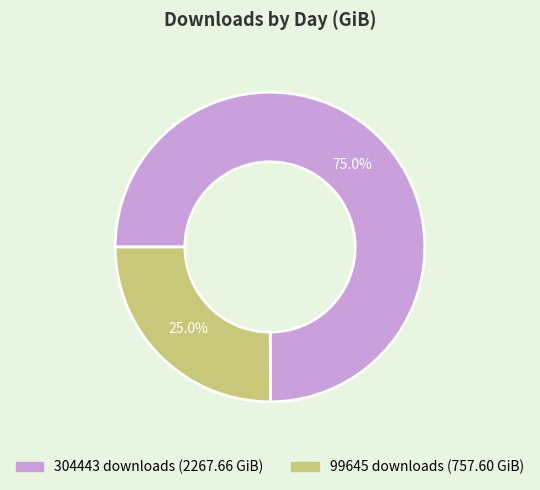

Approximately how many times larger is the value at 304443 compared to 99645?

3.0